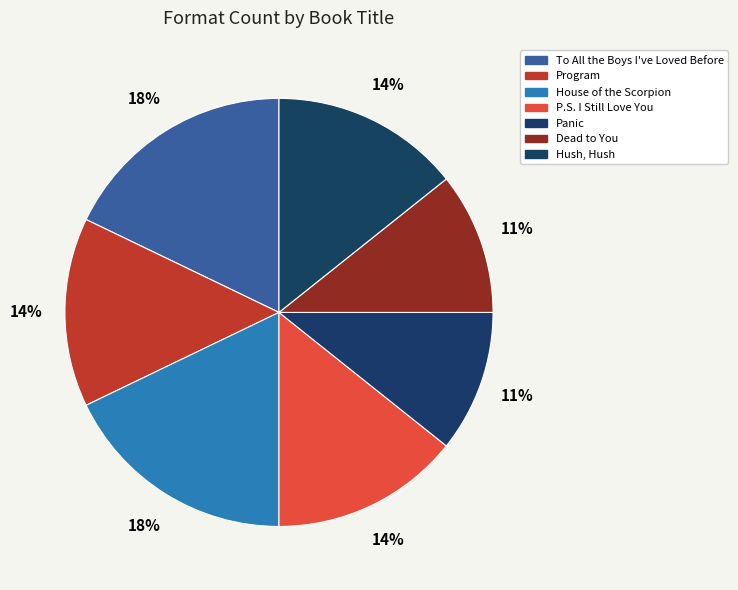

To the nearest percent, what is the average slice percentage?

14%